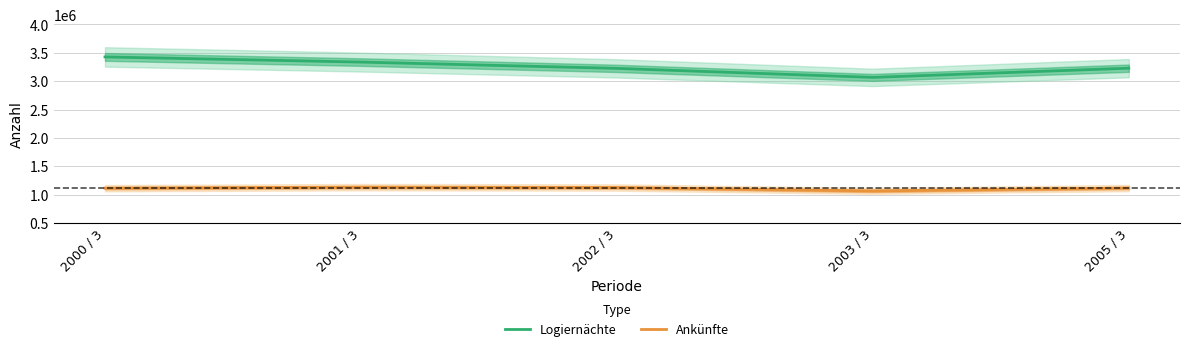

What is the sum of all Ankünfte values?

5553989